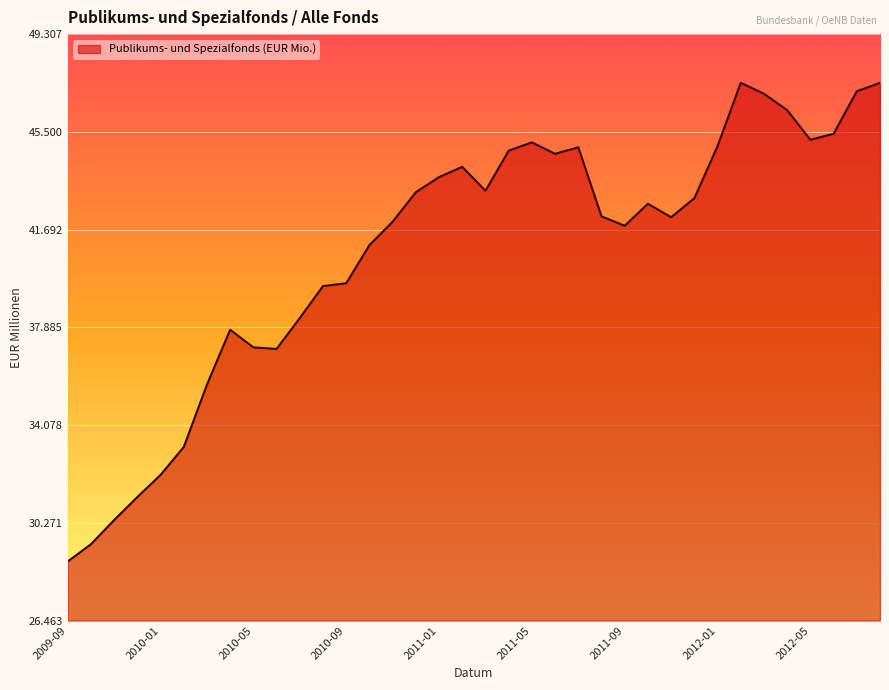

What is the average value?

40820